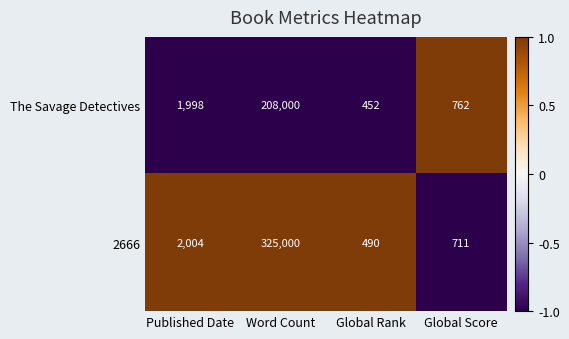

Reading right to left, transcribe all the data shown in this chart.

The Savage Detectives: Global Score=762	Global Rank=452	Word Count=208000	Published Date=1998
2666: Global Score=711	Global Rank=490	Word Count=325000	Published Date=2004